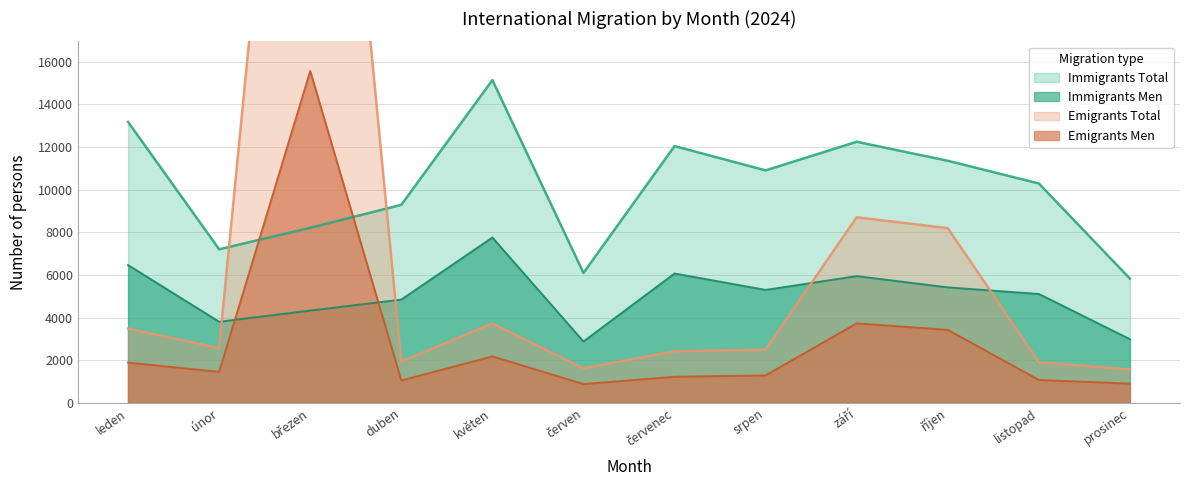

What is the difference between the highest and lowest values at únor?

5754